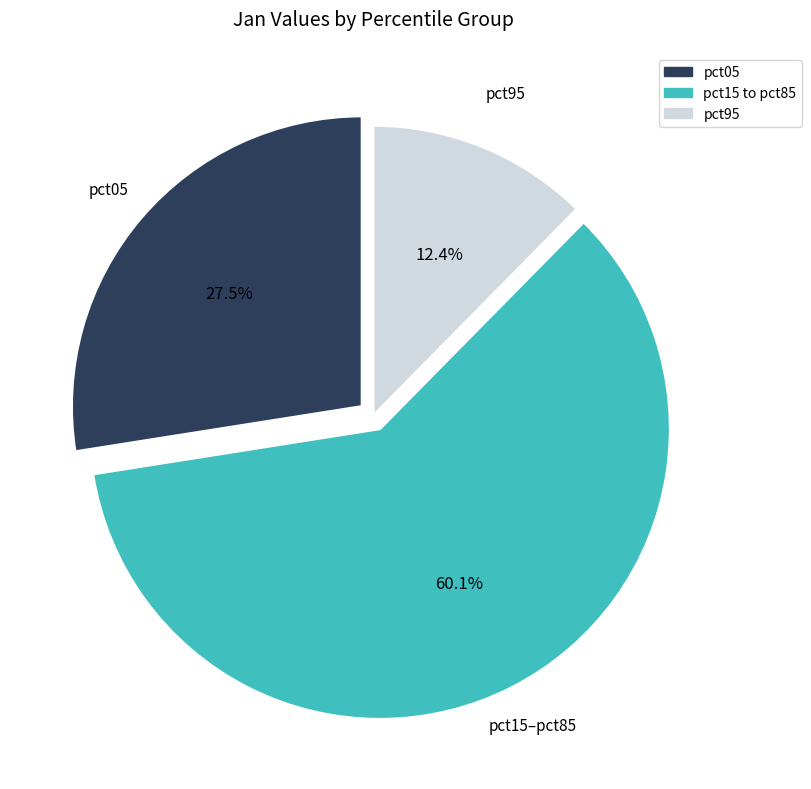

What is the ratio of the value at pct15 to pct85 to the value at pct05?

2.2